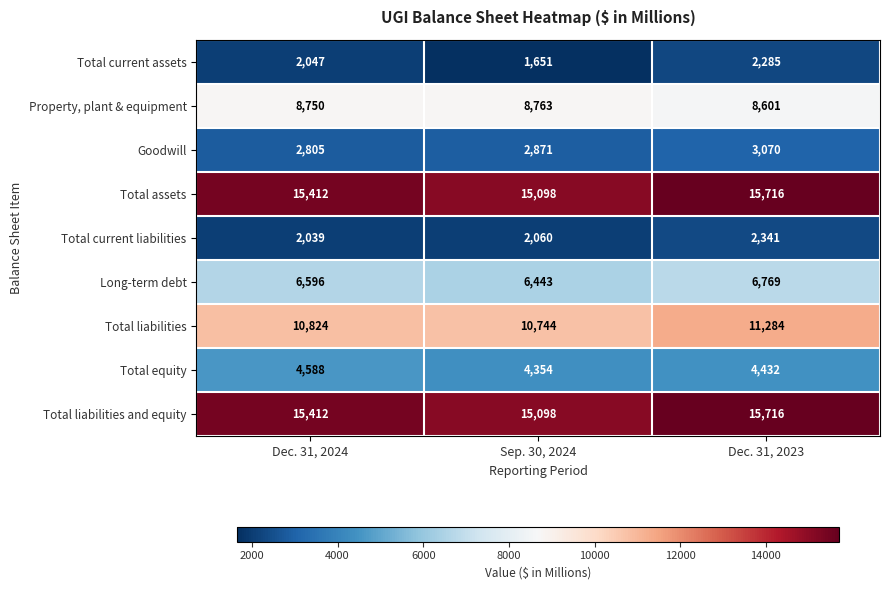

How many data points does each series have?

3